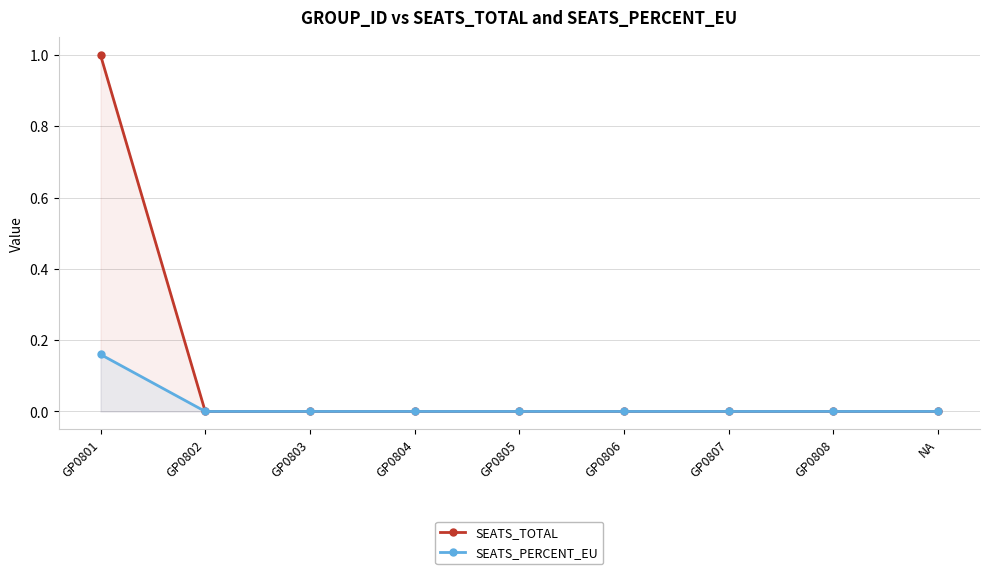

How many lines are shown in the chart?

2